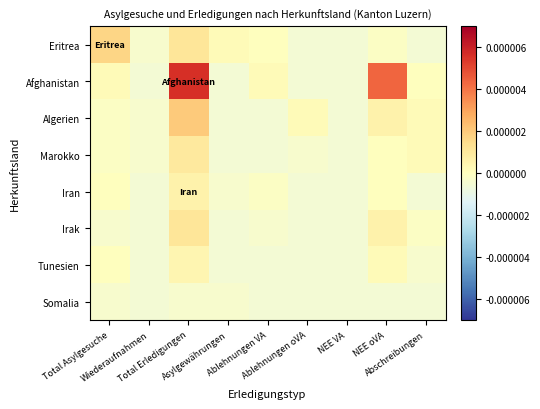

Which series has the widest spread of values?

Afghanistan